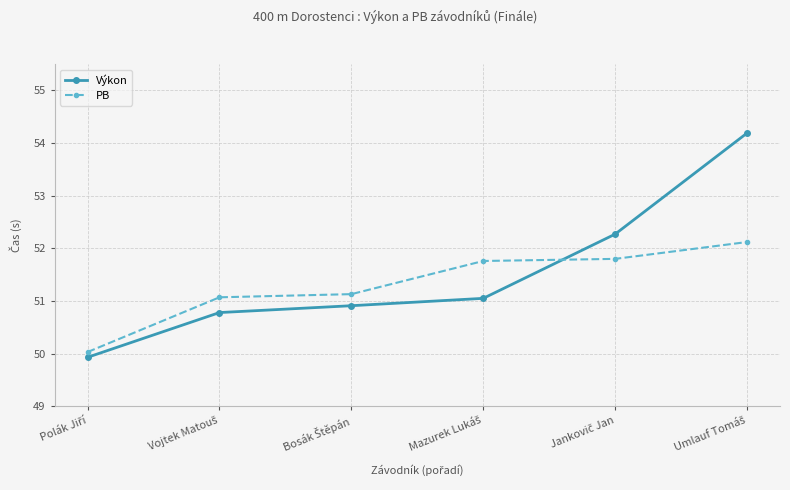

Which series has the largest range (max minus min)?

Výkon